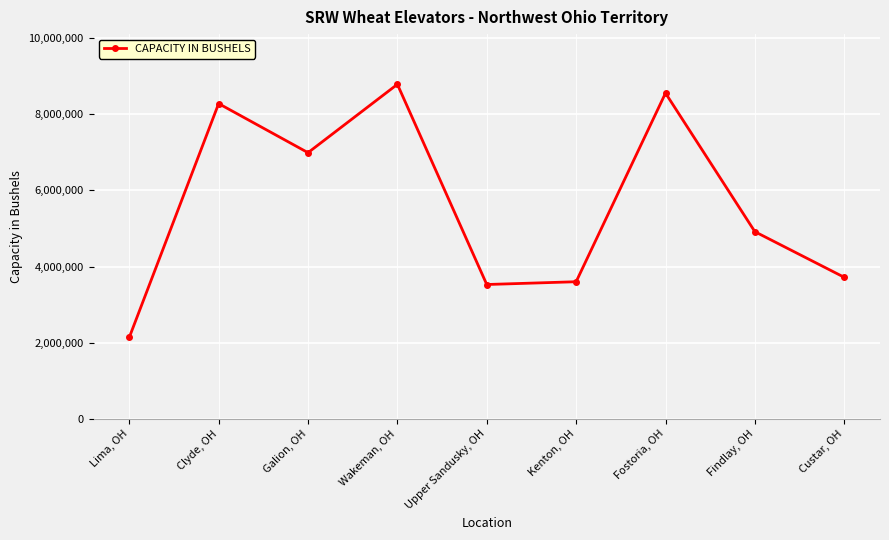

True or false: the data has more than 0 interior local peaks.

True